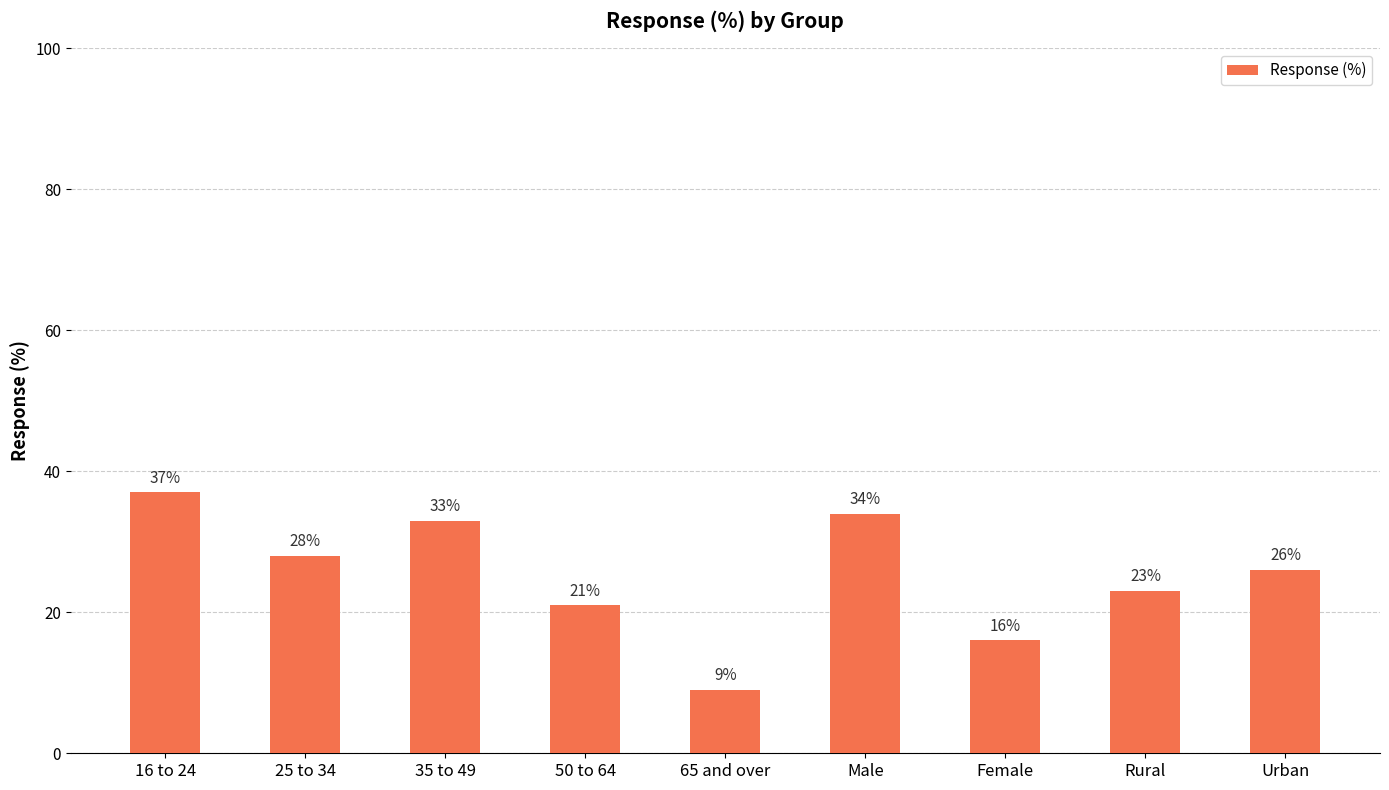

What is the label of the 5th bar from the right?

65 and over